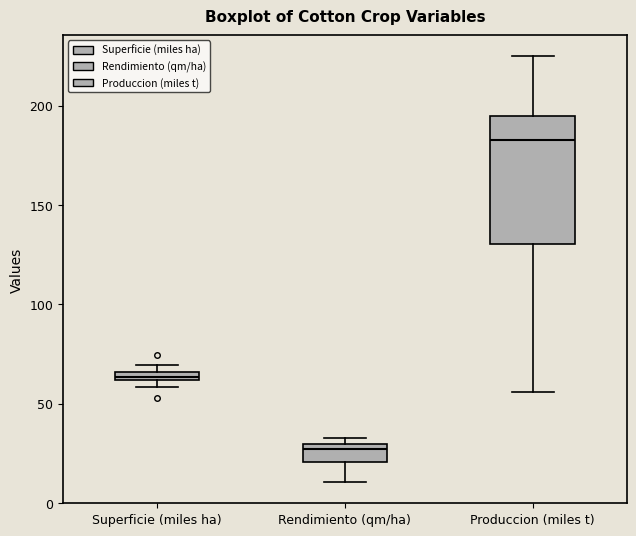

Which box has the highest median line?

Produccion (miles t)